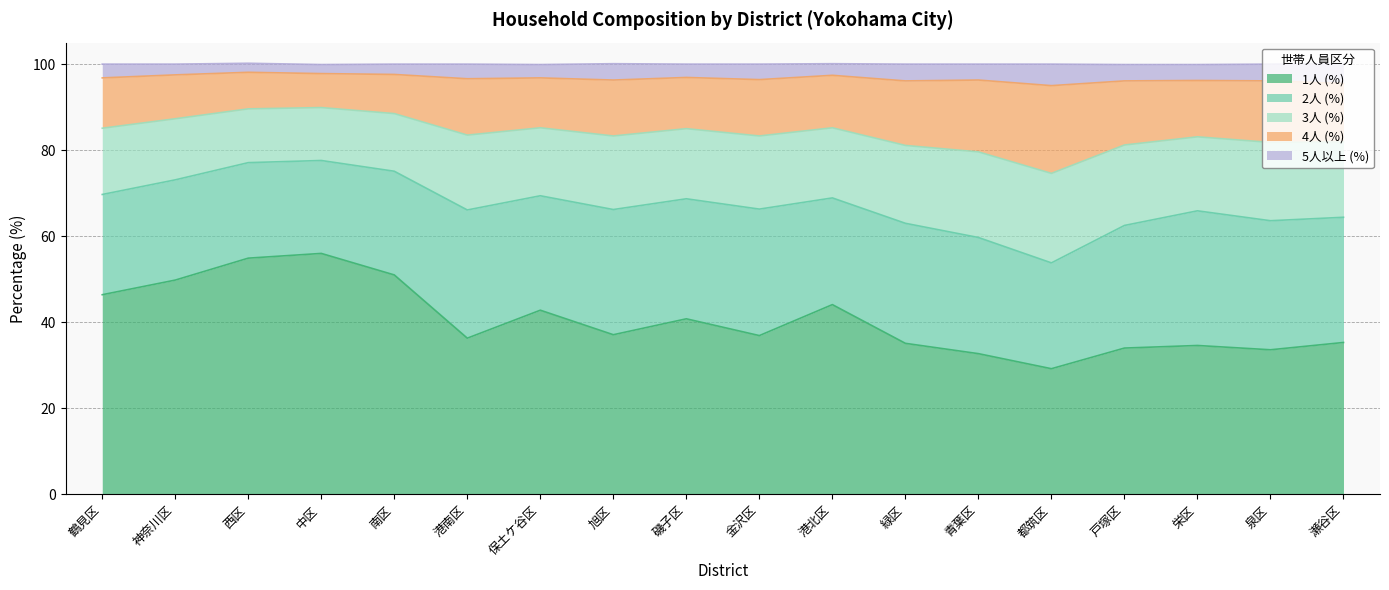

What are all the series names shown in the legend?

1人 (%), 2人 (%), 3人 (%), 4人 (%), 5人以上 (%)